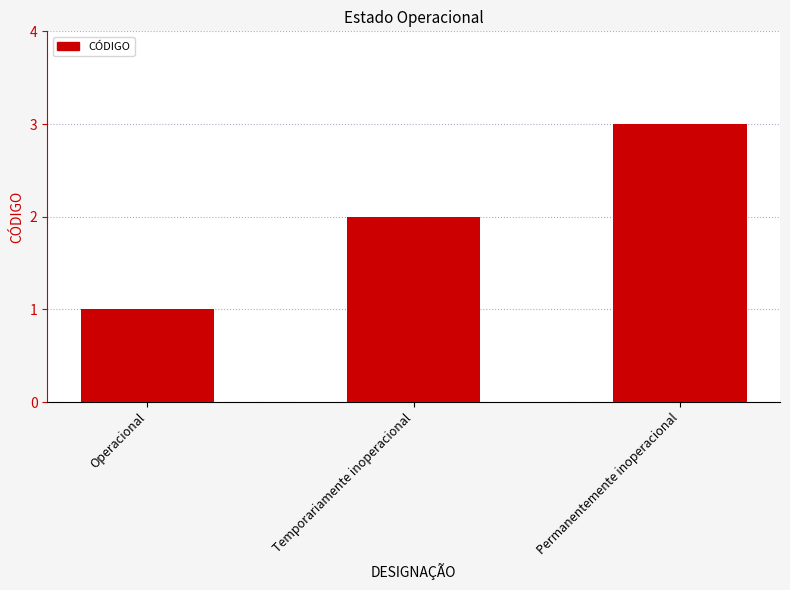

What is the label of the 3rd bar from the right?

Operacional